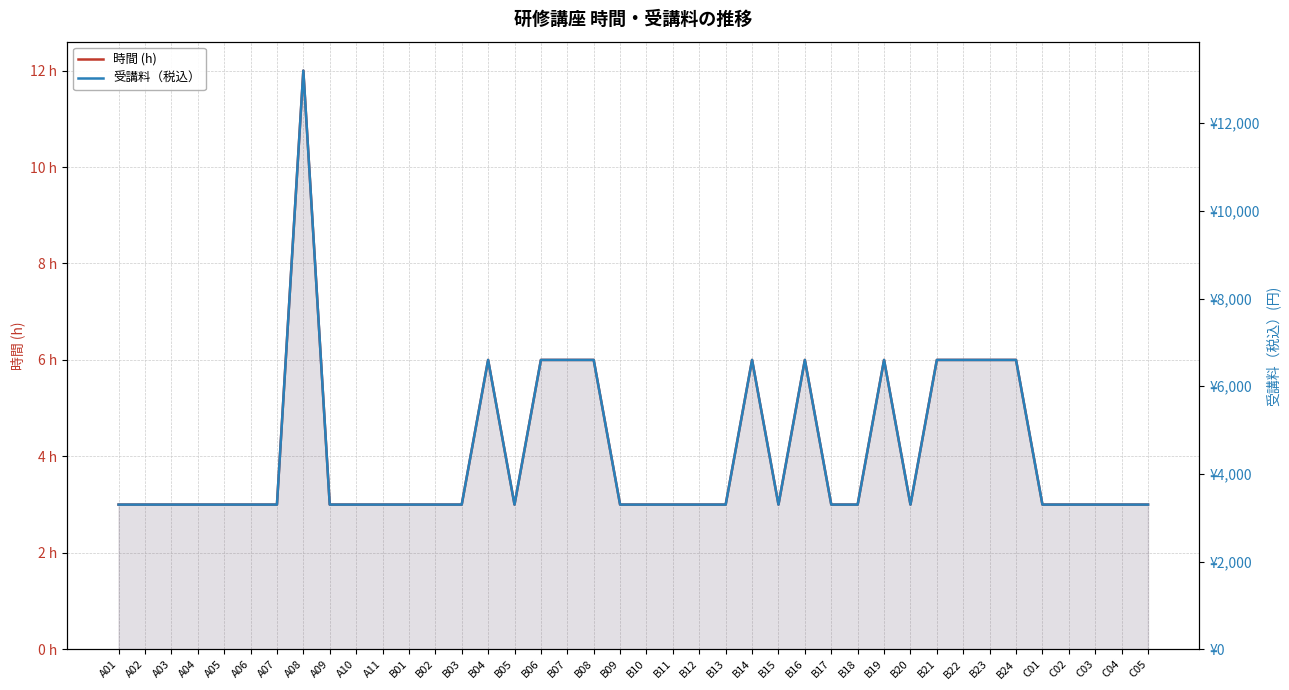

What is the sum of the 時間 (h) values at B14 and B10?

9